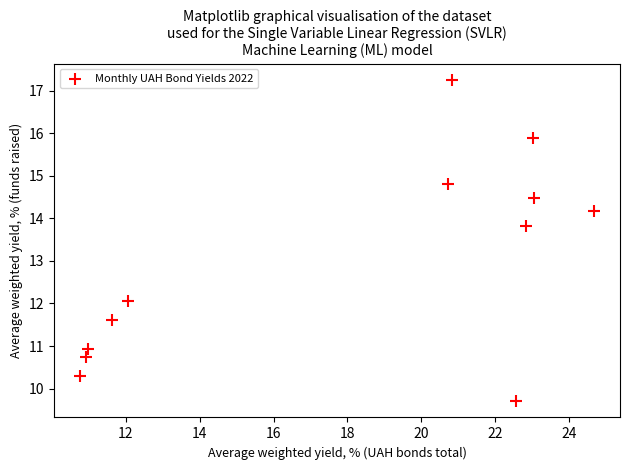

What is the range of X values (max minus min)?

13.9